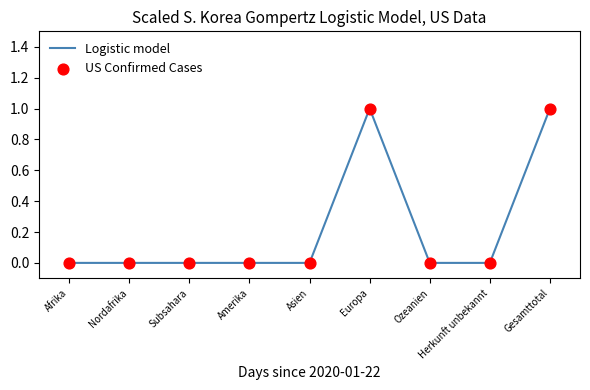

What is the change in value from Amerika to Europa?

+1